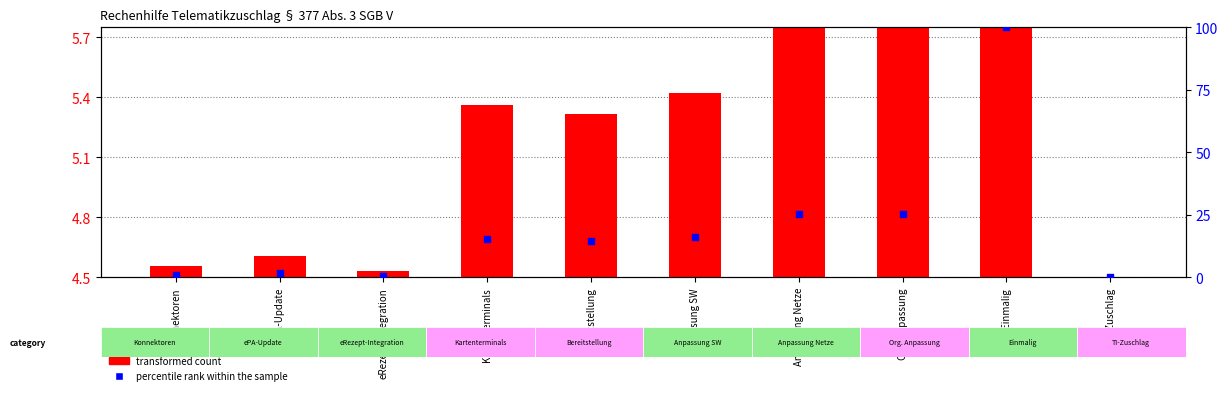

What are all the series names shown in the legend?

transformed count, percentile rank within the sample